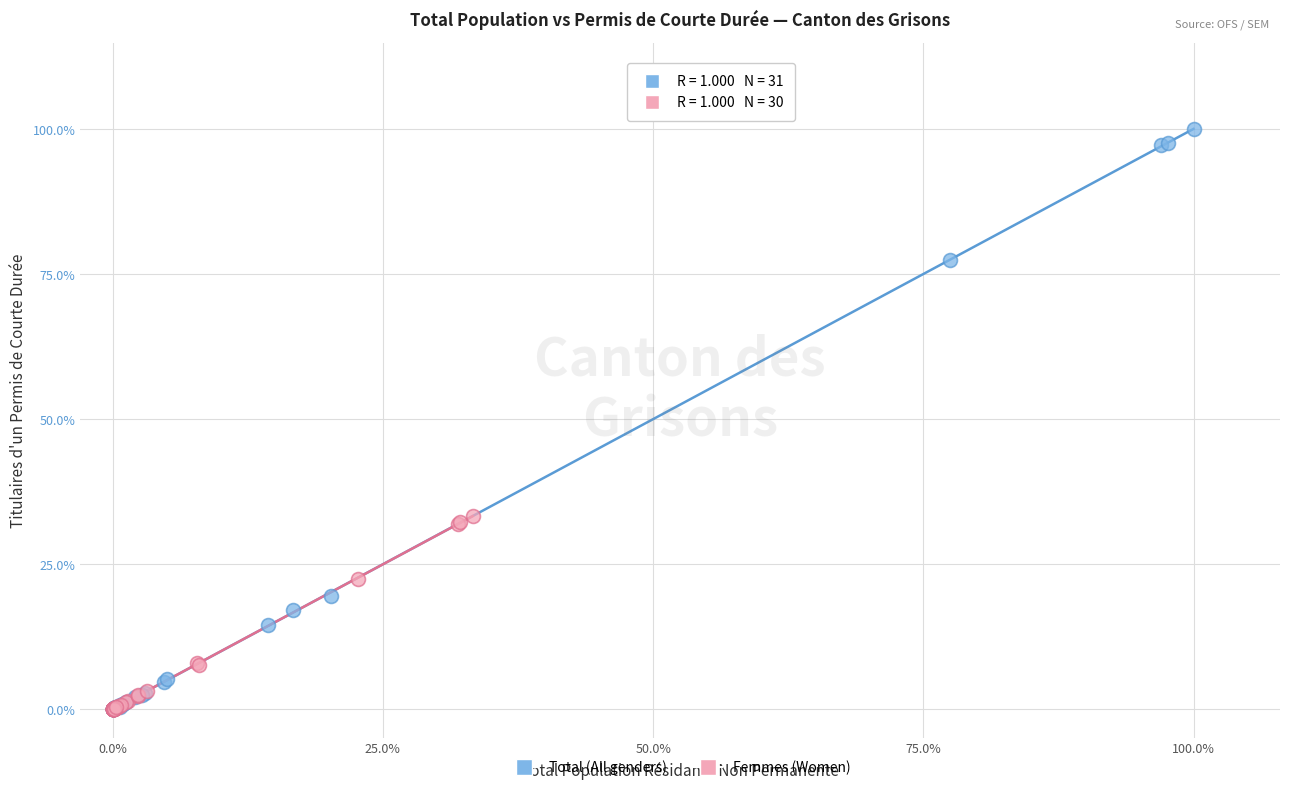

Which series reaches the maximum Y coordinate?

Total (All genders)